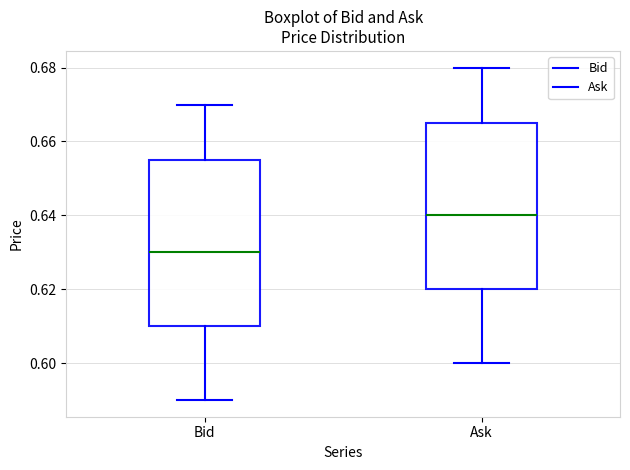

Where does the upper whisker of the box for Bid end on the y-axis? The values are not printed on the chart, so give them approximately, as read against the axis.

0.670